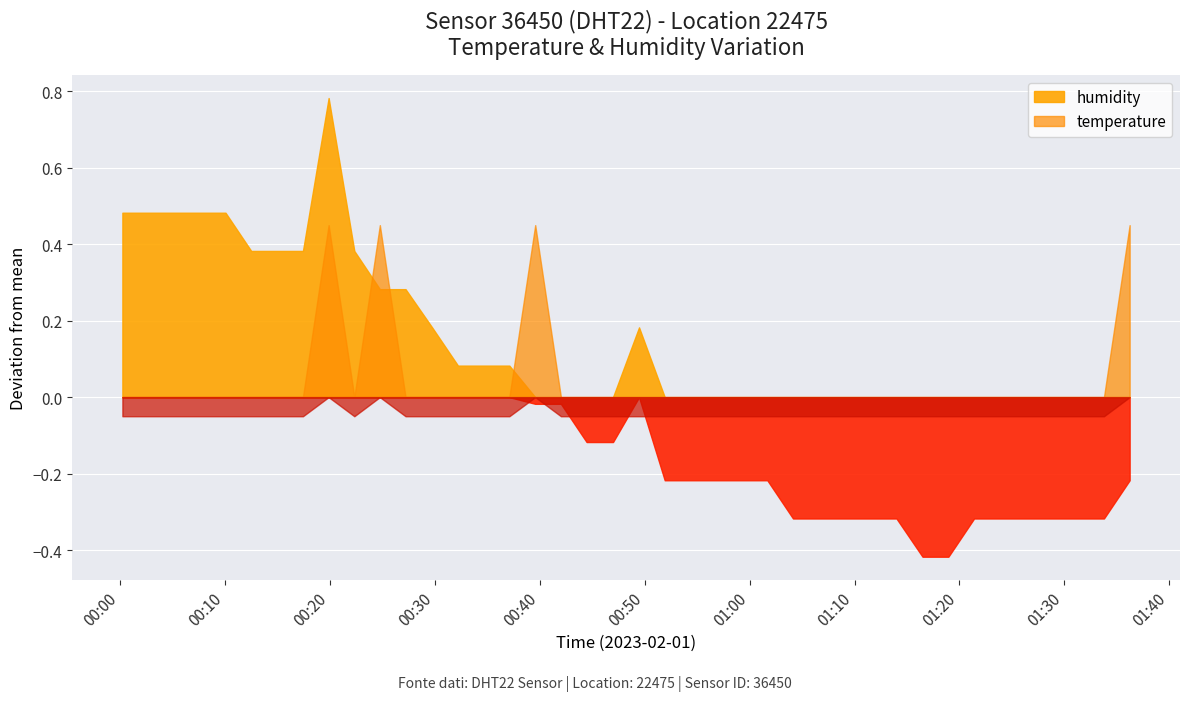

Rank the categories by humidity value from lowest to highest.

31, 32, 26, 27, 28, 29, 30, 33, 34, 35, 36, 37, 38, 21, 22, 23, 24, 25, 39, 18, 19, 16, 17, 13, 14, 15, 12, 20, 10, 11, 5, 6, 7, 9, 0, 1, 2, 3, 4, 8